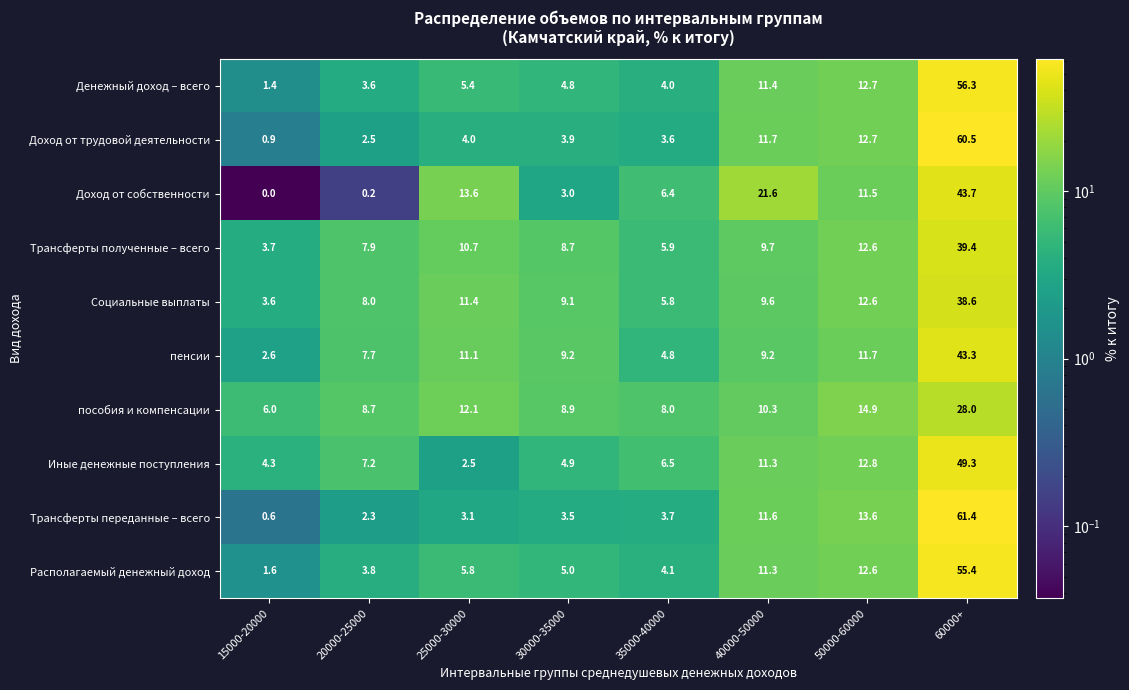

Between 35000-40000 and 60000+, which series saw the biggest shift?

Трансферты переданные – всего